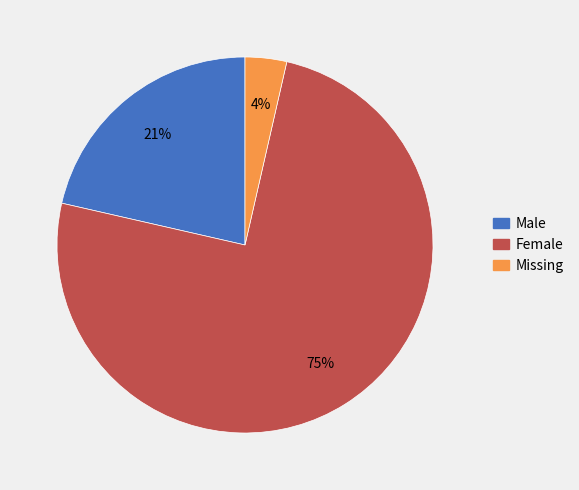

To the nearest percent, what is the difference between the largest and smallest slice percentages?

71%